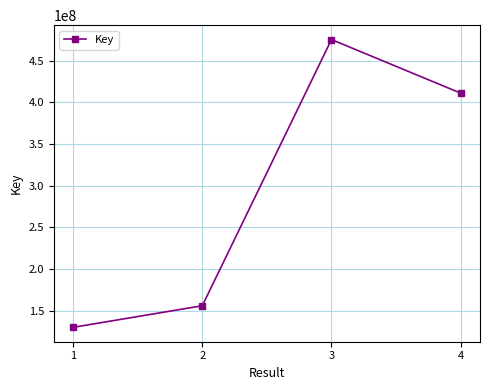

How many interior local peaks (higher than both neighbors) does the data have?

1